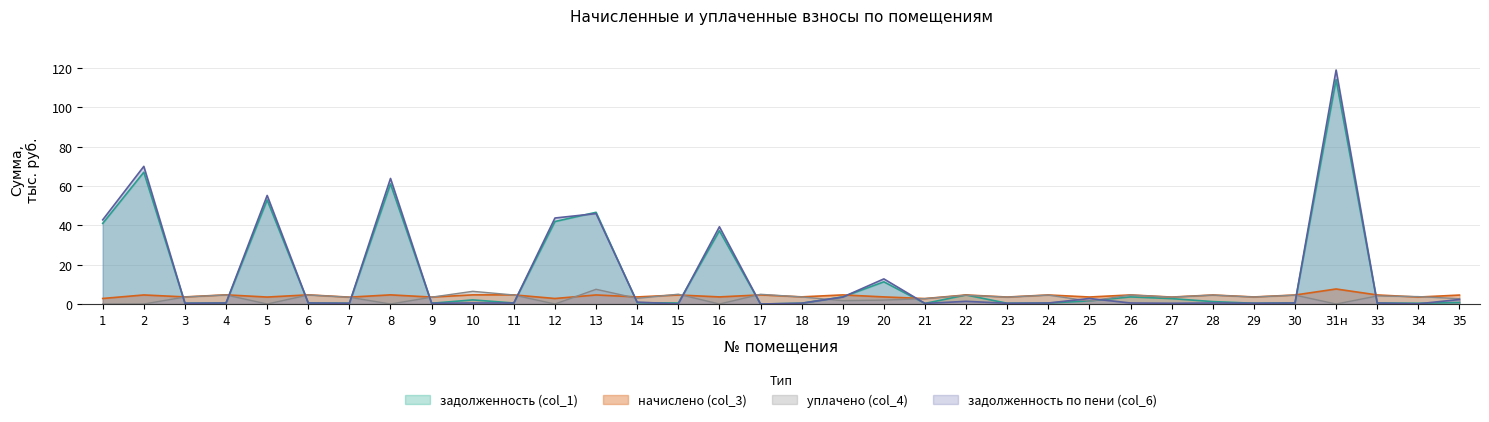

How many interior local peaks does the уплачено (col_4) series have?

12